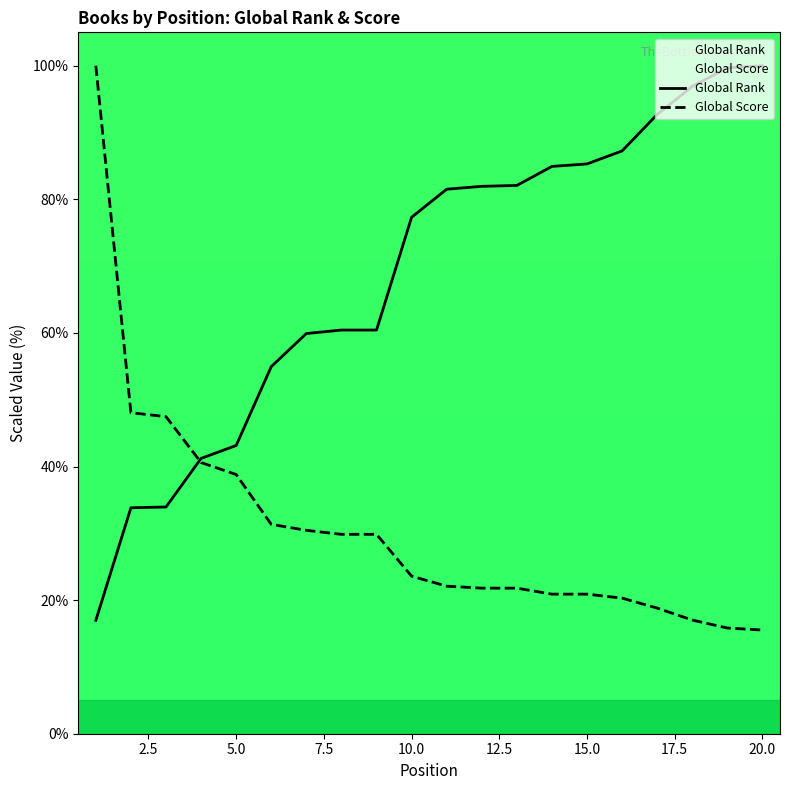

What is the minimum value for Global Score?

15.5